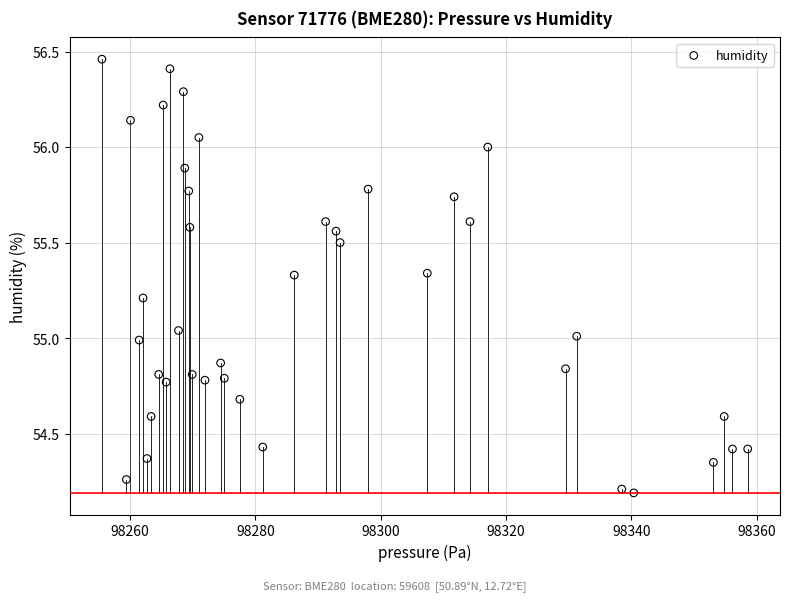

What is the range of X values (max minus min)?

103.0